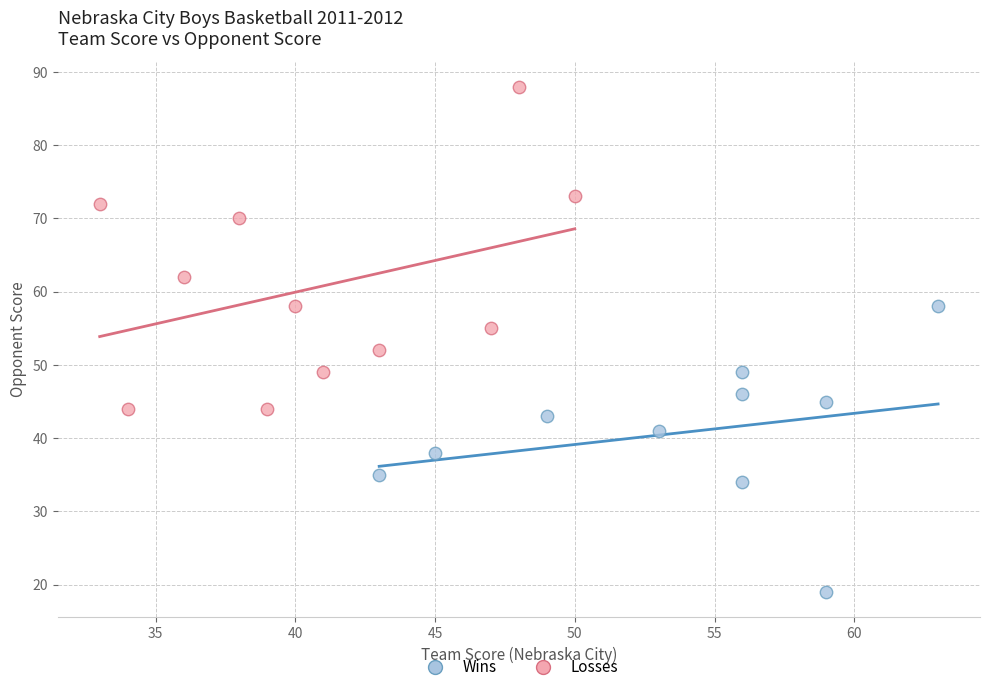

Which series reaches the minimum Y coordinate?

Wins